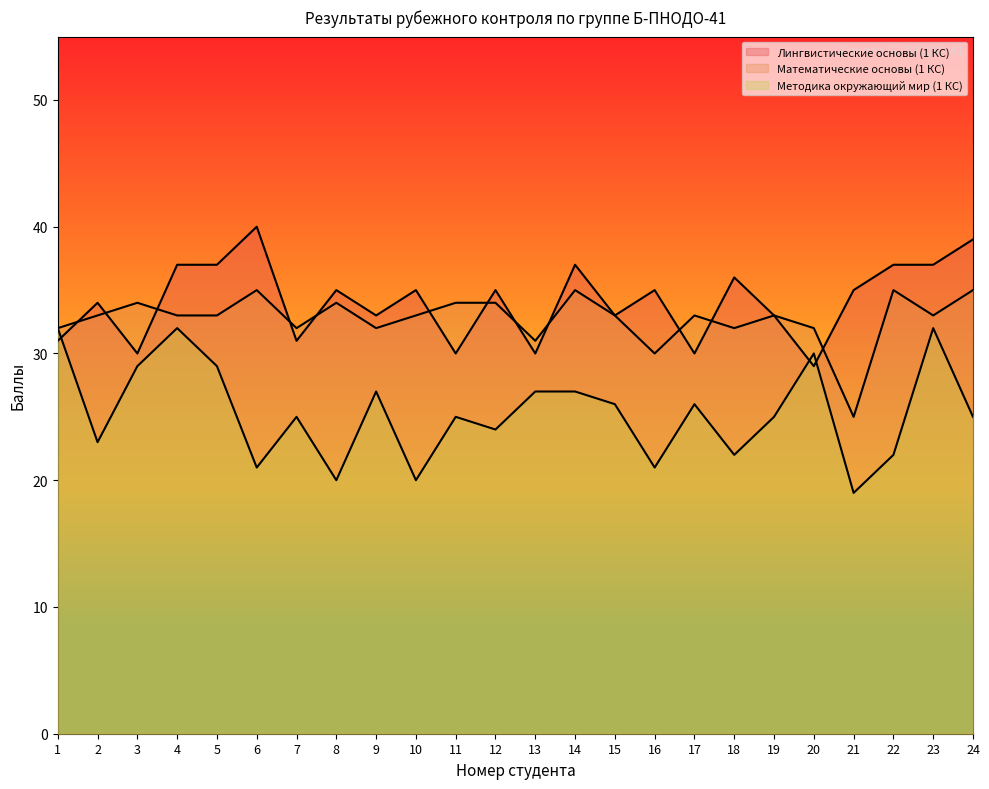

Reading left to right, transcribe all the data shown in this chart.

Лингвистические основы (1 КС): 31	34	30	37	37	40	31	35	33	35	30	35	30	37	33	35	30	36	33	29	35	37	37	39
Математические основы (1 КС): 32	33	34	33	33	35	32	34	32	33	34	34	31	35	33	30	33	32	33	32	25	35	33	35
Методика окружающий мир (1 КС): 32	23	29	32	29	21	25	20	27	20	25	24	27	27	26	21	26	22	25	30	19	22	32	25